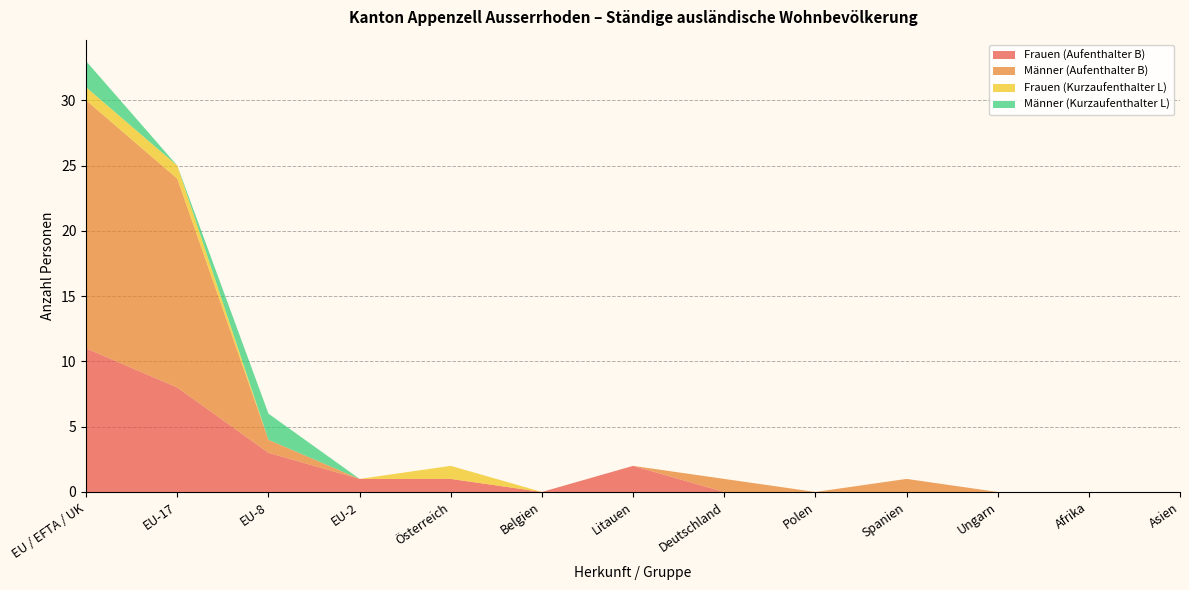

Reading left to right, transcribe all the data shown in this chart.

Frauen (Aufenthalter B): EU / EFTA / UK=11	EU-17=8	EU-8=3	EU-2=1	Österreich=1	Belgien=0	Litauen=2	Deutschland=0	Polen=0	Spanien=0	Ungarn=0	Afrika=0	Asien=0
Männer (Aufenthalter B): EU / EFTA / UK=19	EU-17=16	EU-8=1	EU-2=0	Österreich=0	Belgien=0	Litauen=0	Deutschland=1	Polen=0	Spanien=1	Ungarn=0	Afrika=0	Asien=0
Frauen (Kurzaufenthalter L): EU / EFTA / UK=1	EU-17=1	EU-8=0	EU-2=0	Österreich=1	Belgien=0	Litauen=0	Deutschland=0	Polen=0	Spanien=0	Ungarn=0	Afrika=0	Asien=0
Männer (Kurzaufenthalter L): EU / EFTA / UK=2	EU-17=0	EU-8=2	EU-2=0	Österreich=0	Belgien=0	Litauen=0	Deutschland=0	Polen=0	Spanien=0	Ungarn=0	Afrika=0	Asien=0